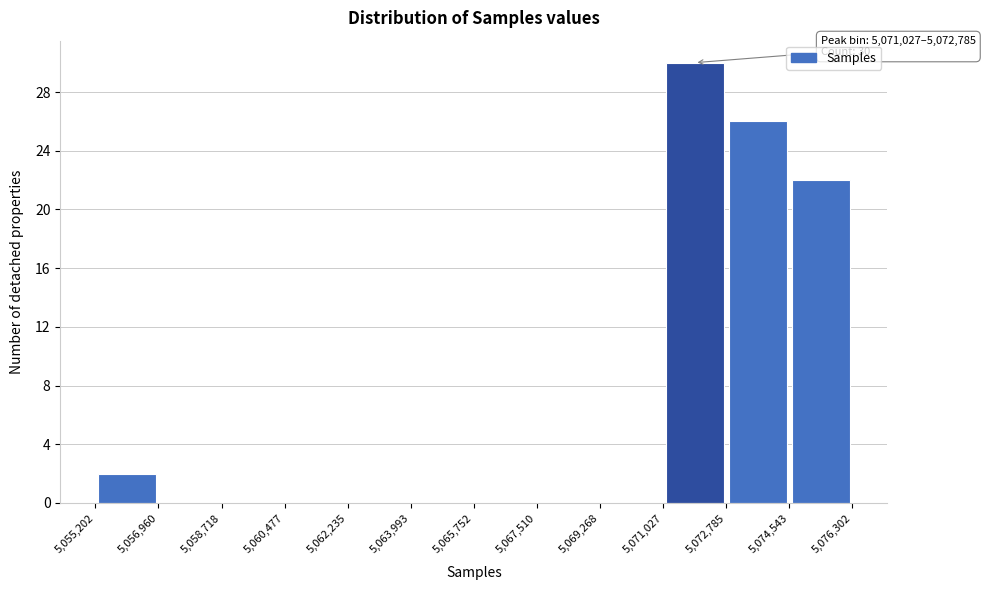

Over which range of the x-axis is the bar tallest?

5,071,027 to 5,072,785